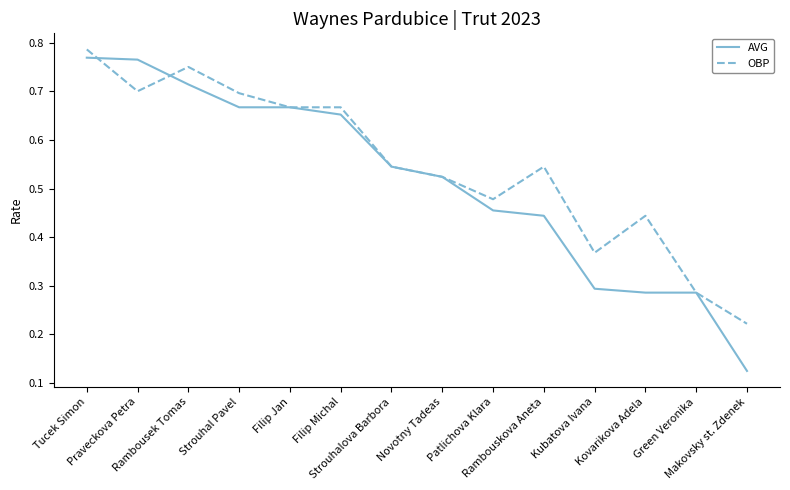

Which series changed the most between Rambousek Tomas and Makovsky st. Zdenek?

AVG